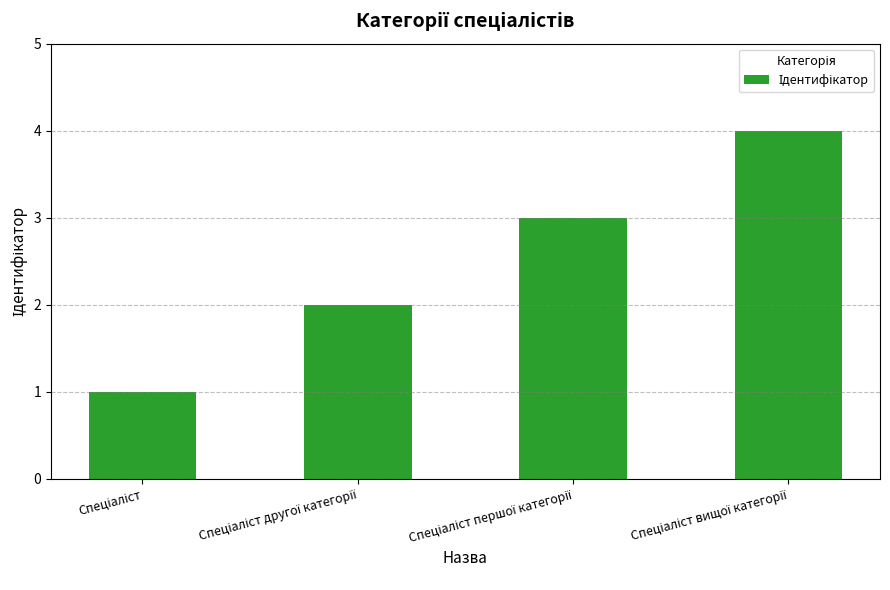

Are the bars horizontal?

No